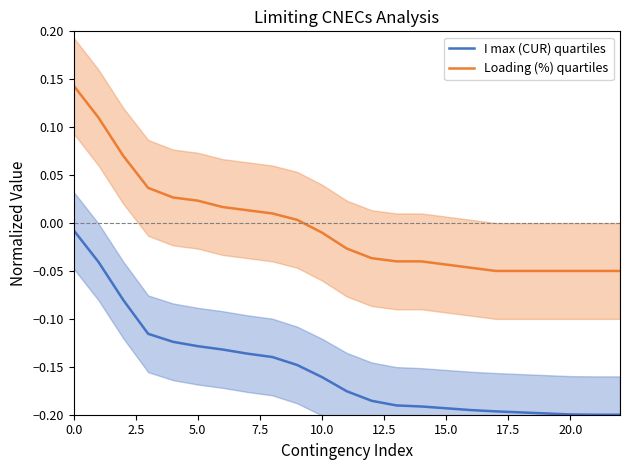

What are all the series names shown in the legend?

I max (CUR) quartiles, Loading (%) quartiles